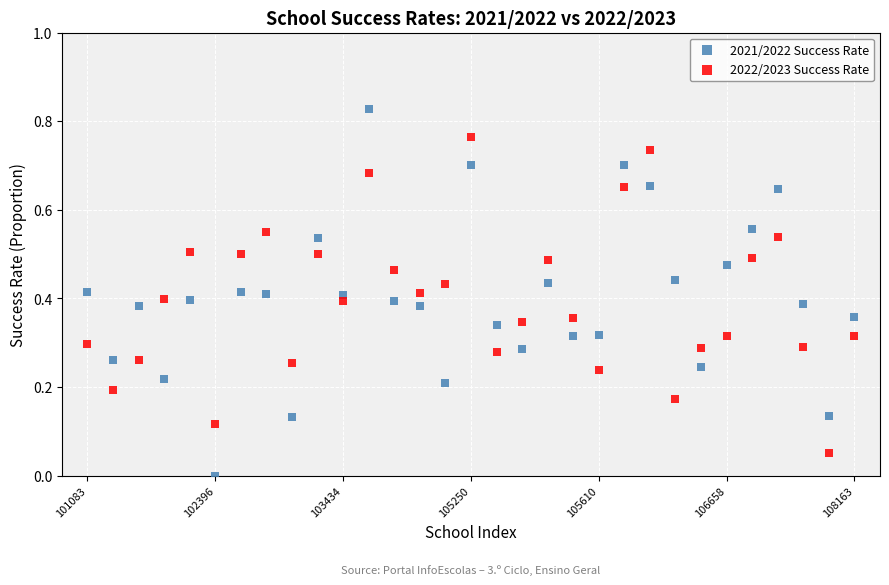

What are all the series names shown in the legend?

2021/2022 Success Rate, 2022/2023 Success Rate